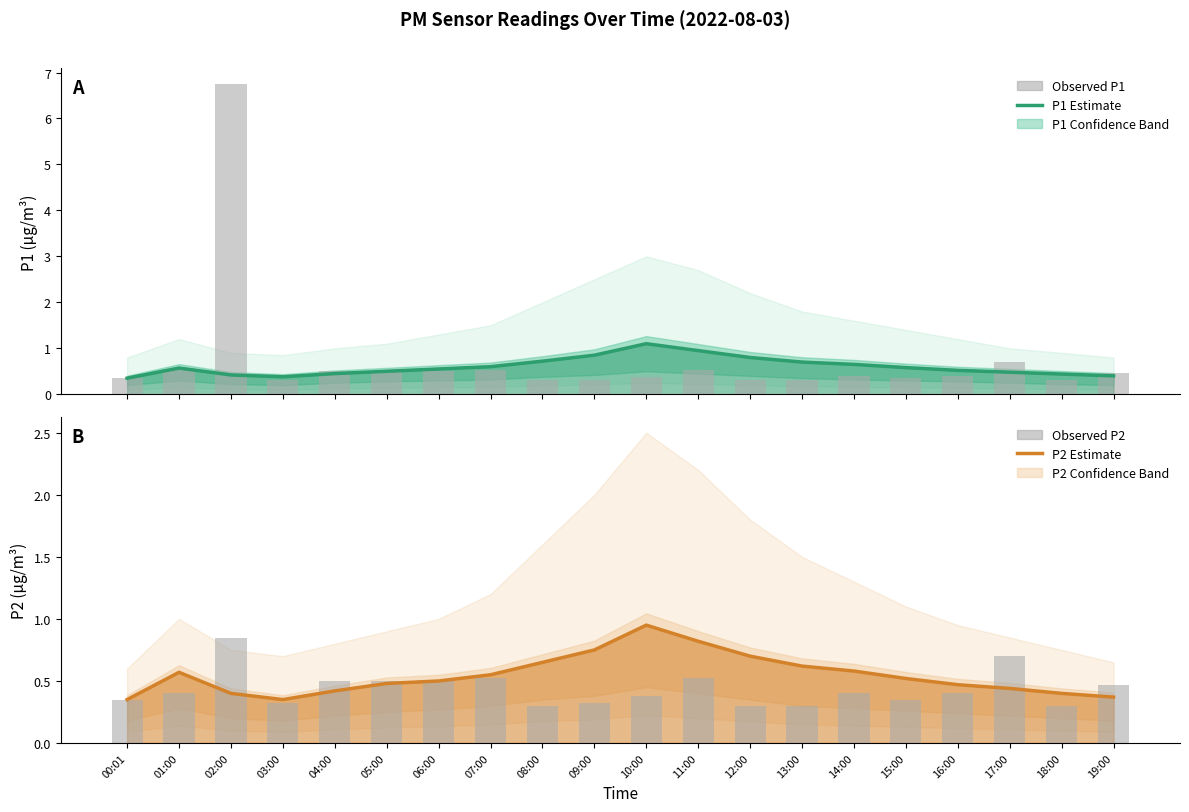

Read the Observed P1 value at 19:00.

0.5